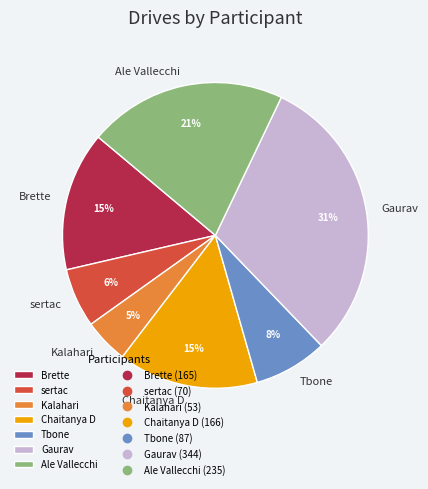

To the nearest percent, what is the combined percentage of Ale Vallecchi and Chaitanya D?

36%